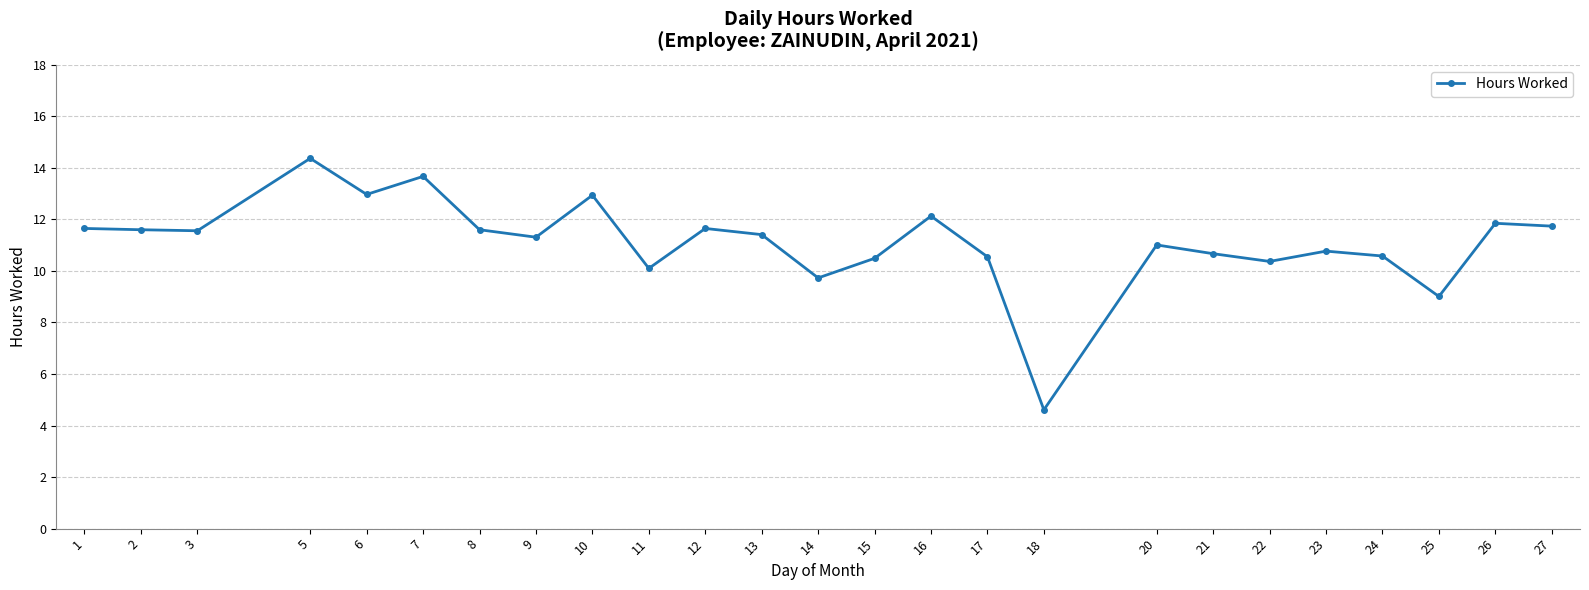

The chart shows a value of 10.1 at 11. True or false?

True